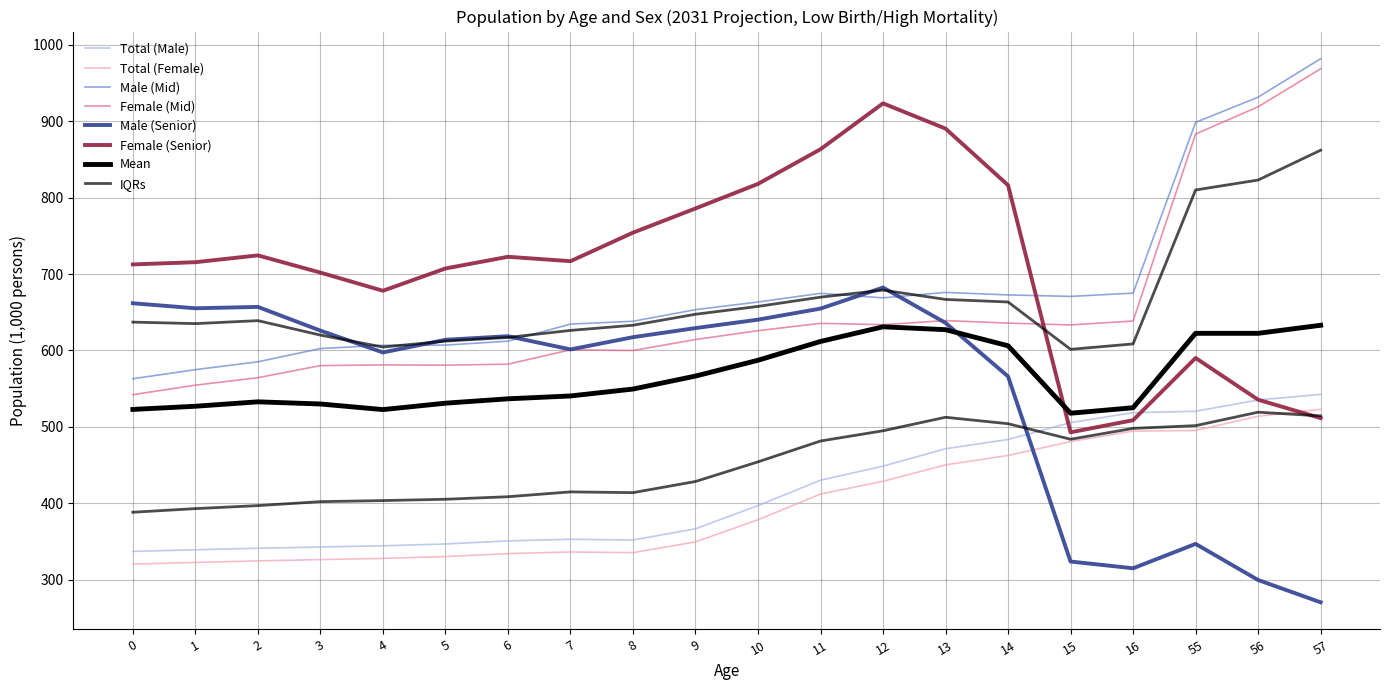

Between 7 and 15, which is larger?

15